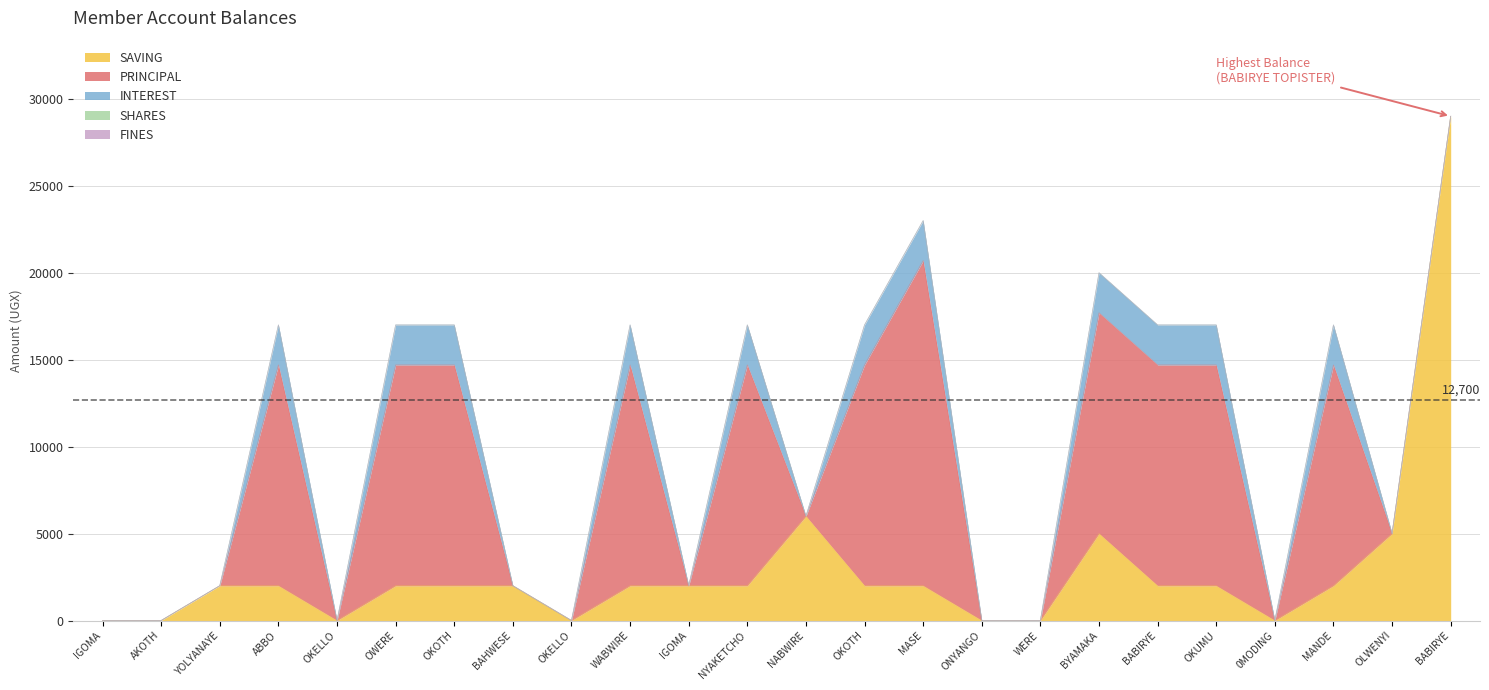

At how many categories does at least one series exceed 27708?

1